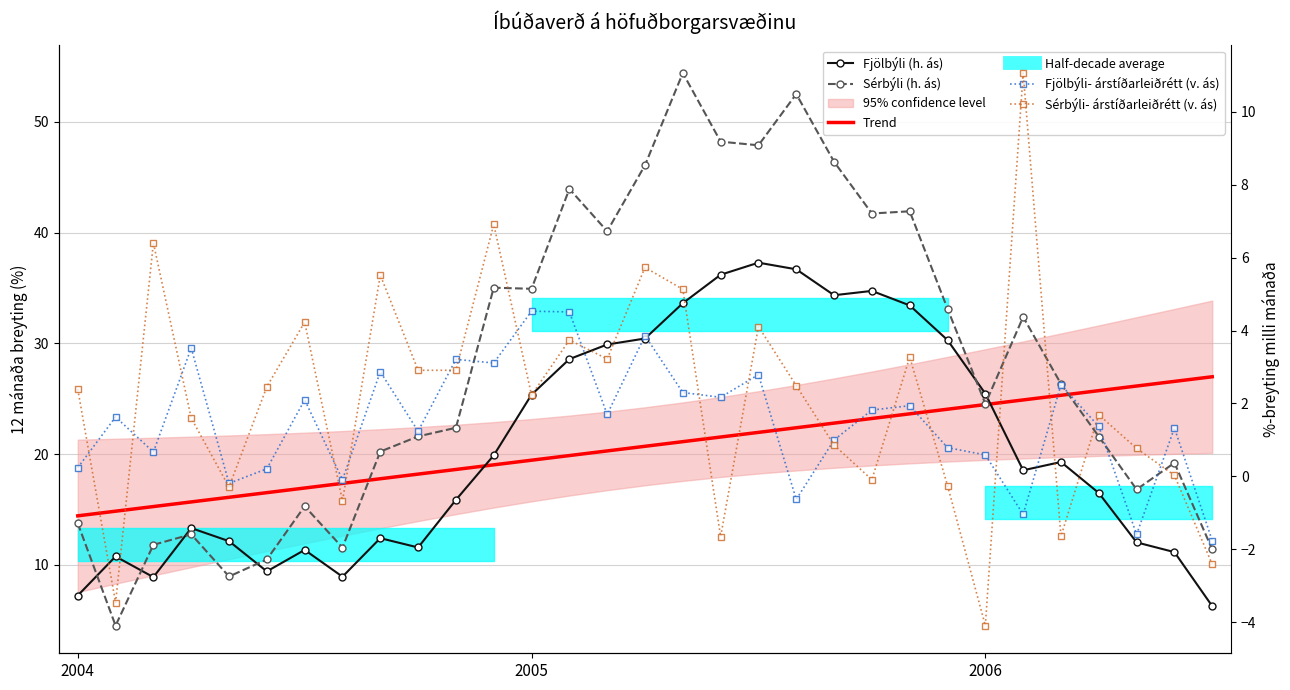

What is the spread (max minus min) of values at 23?

33.4